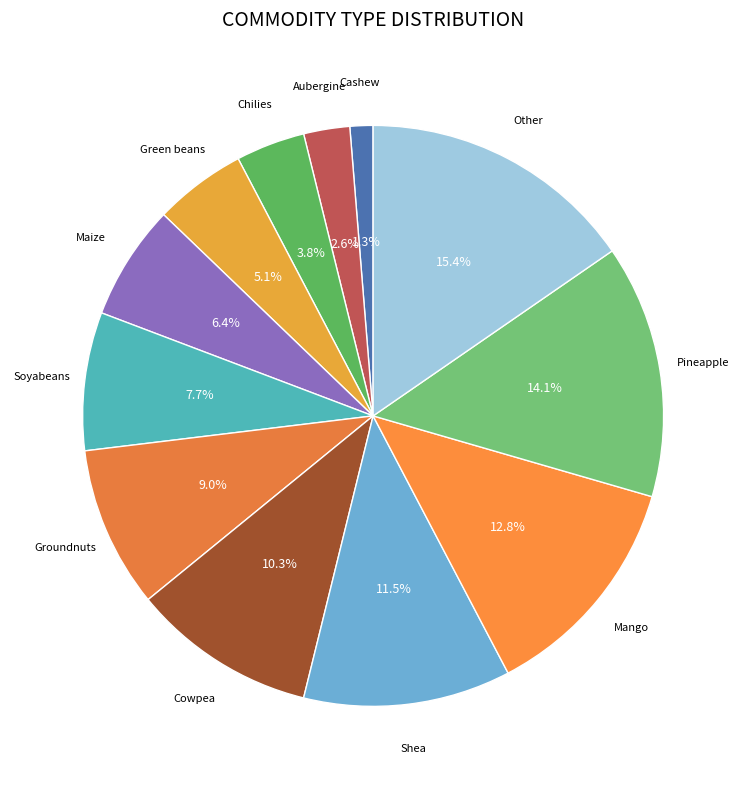

To the nearest percent, what is the average slice percentage?

8%